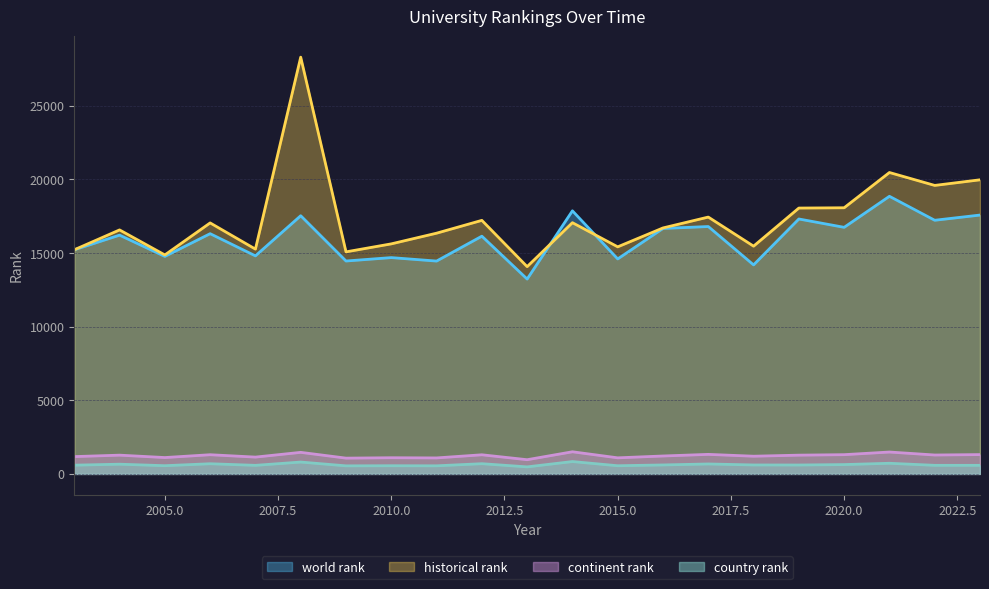

Is it true that country rank equals 582.0 at 20?

True